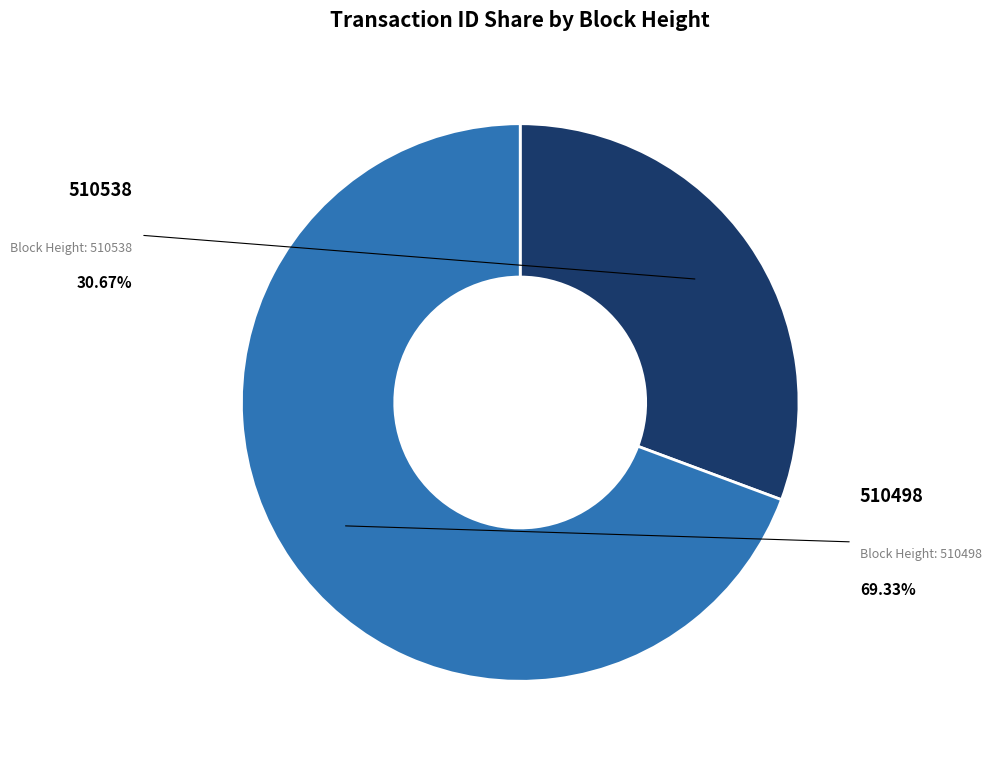

To the nearest percent, what portion does 510498 represent?

69%